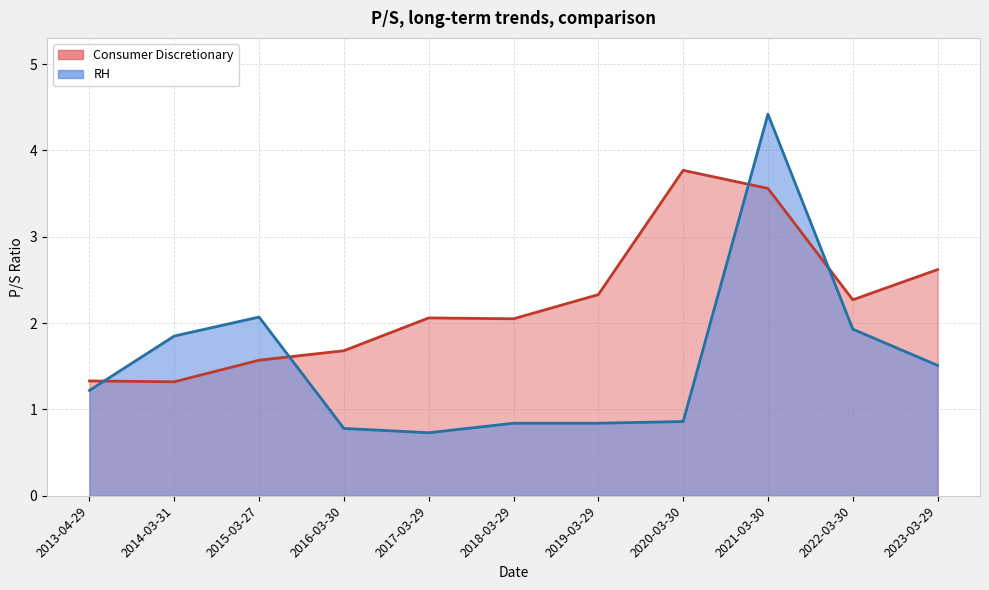

Between 2022-03-30 and 2019-03-29, which series saw the biggest shift?

RH